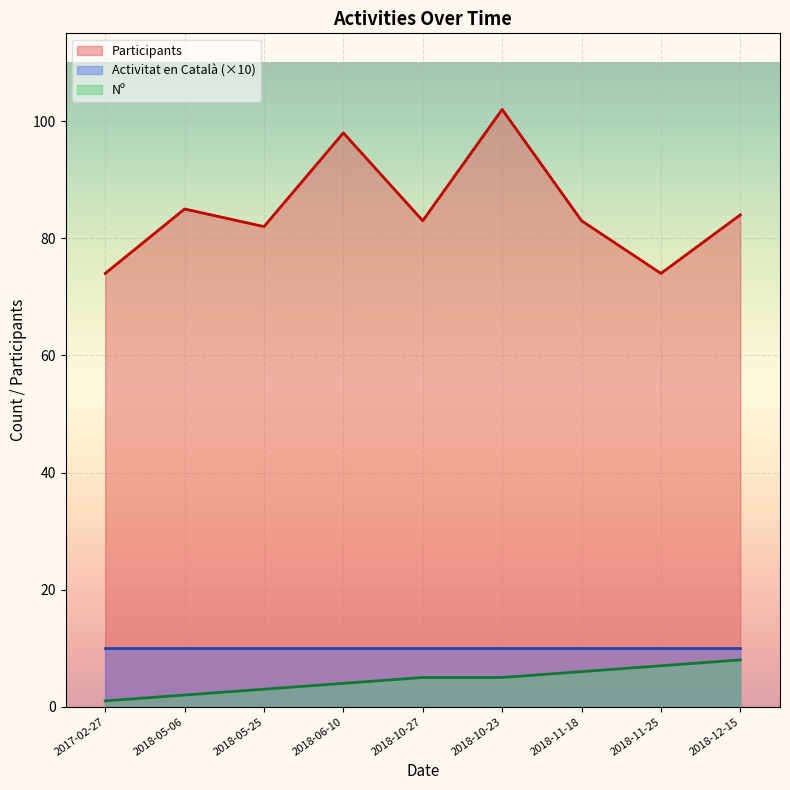

Reading left to right, extract all data points from this chart.

Participants: 2017-02-27=74	2018-05-06=85	2018-05-25=82	2018-06-10=98	2018-10-27=83	2018-10-23=102	2018-11-18=83	2018-11-25=74	2018-12-15=84
Nº: 2017-02-27=1	2018-05-06=2	2018-05-25=3	2018-06-10=4	2018-10-27=5	2018-10-23=5	2018-11-18=6	2018-11-25=7	2018-12-15=8